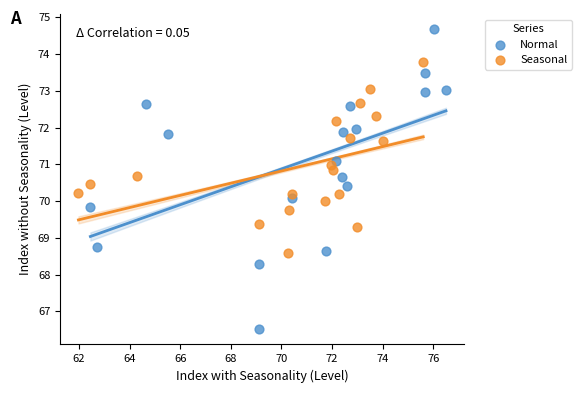

What are all the series names shown in the legend?

Normal, Seasonal